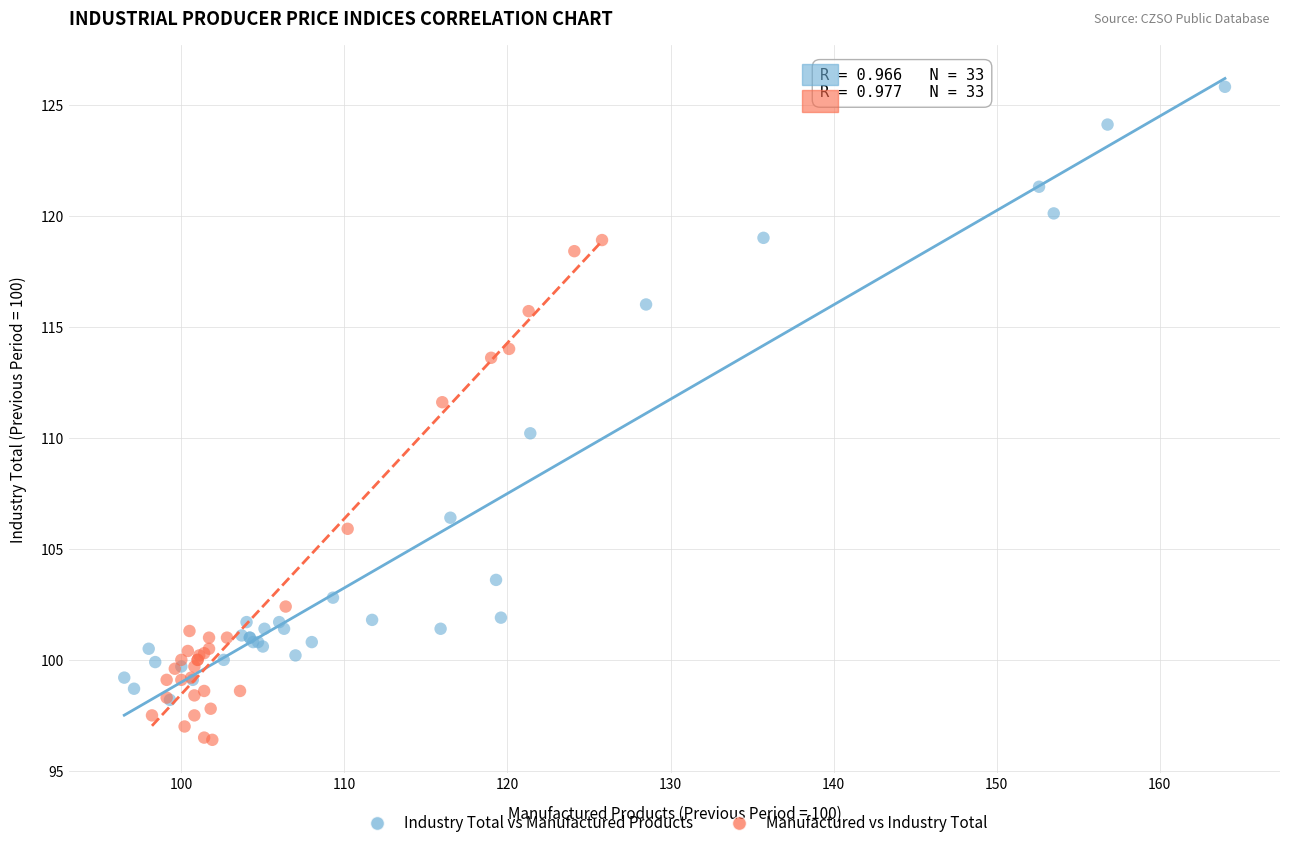

Which series has the largest Y range (max minus min)?

Industry Total vs Manufactured Products